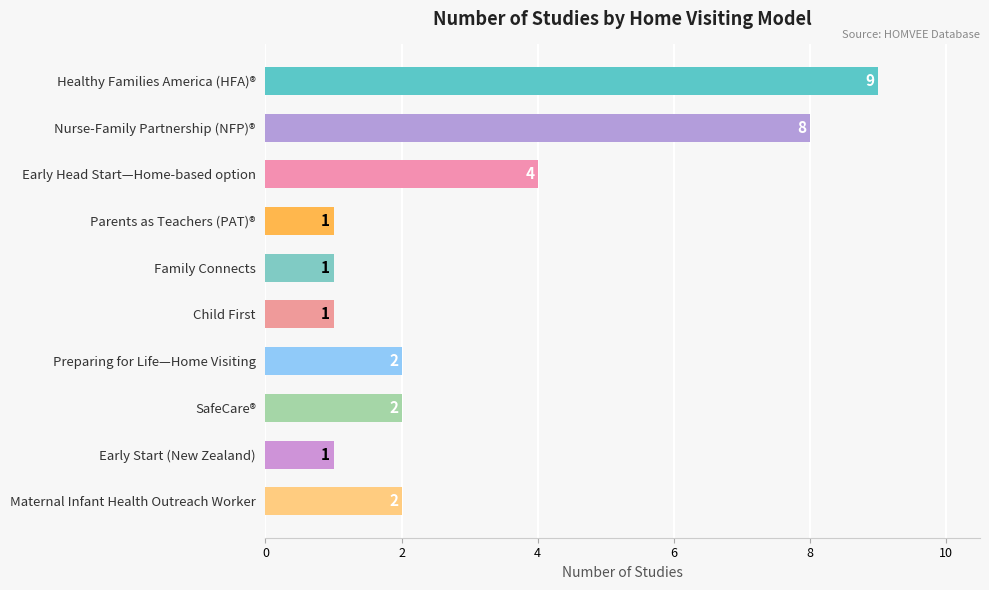

What is the label of the 10th bar from the top?

Maternal Infant Health Outreach Worker